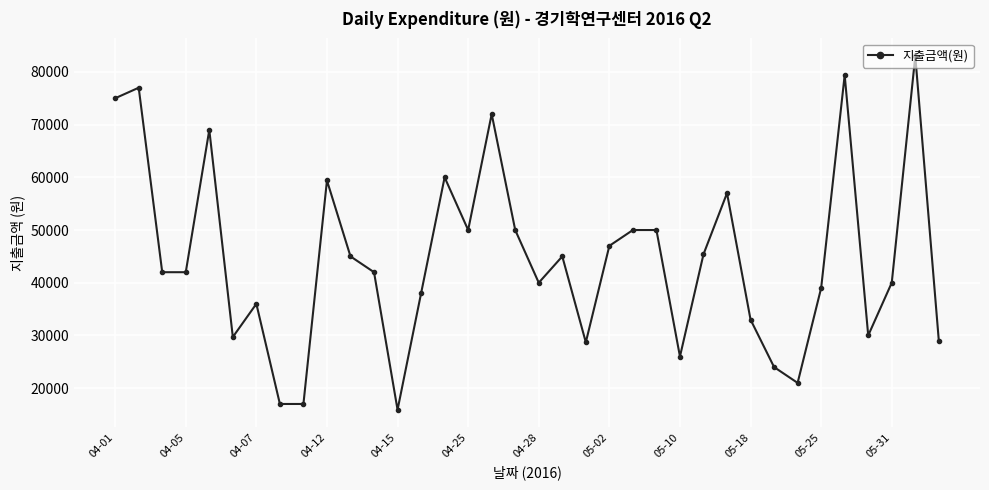

What is the difference between the maximum and second lowest values?

66000